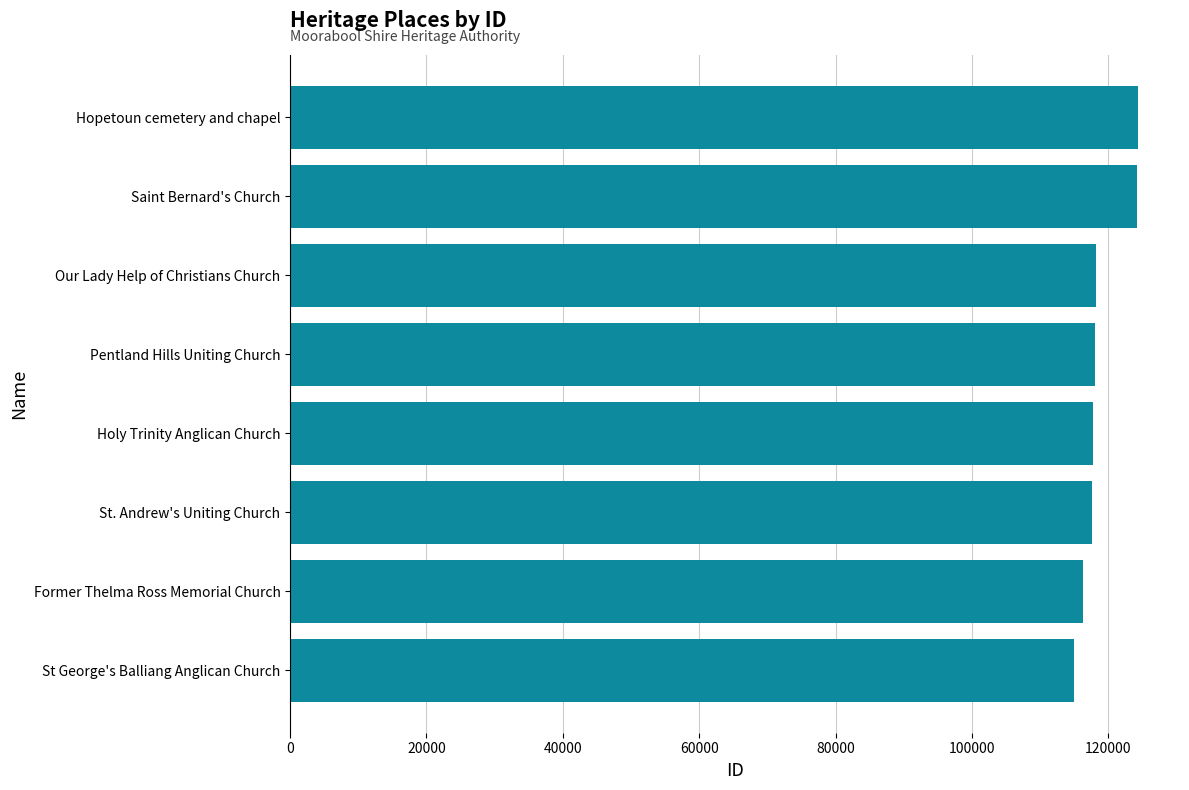

Approximately how many times larger is the value at Our Lady Help of Christians Church compared to Holy Trinity Anglican Church?

1.0